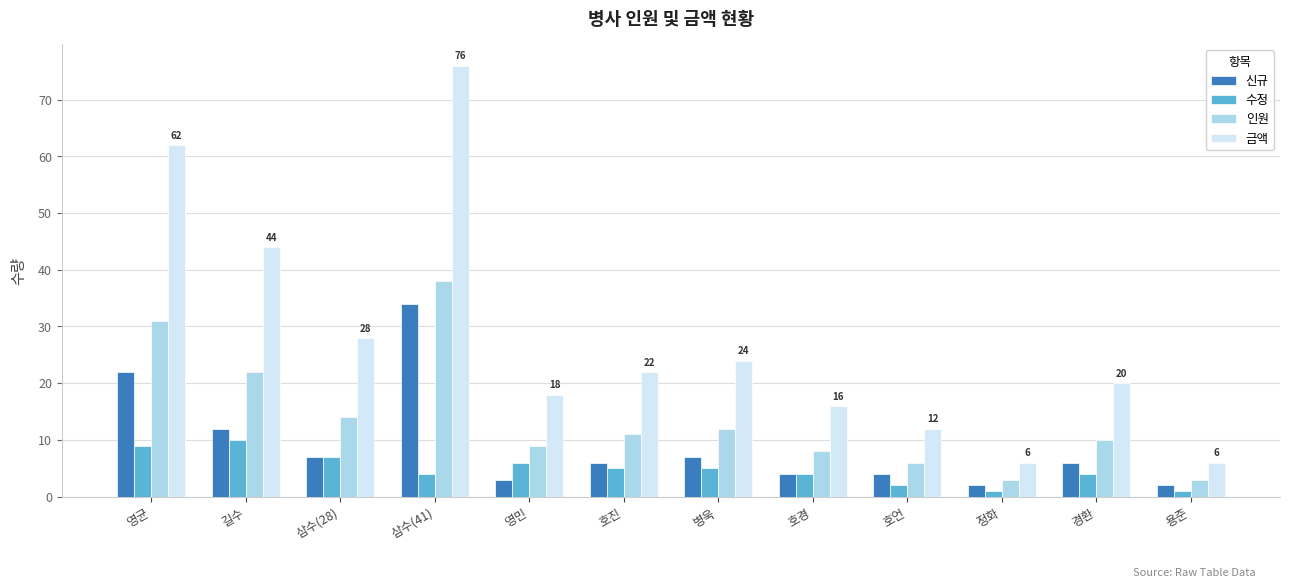

Reading right to left, what are all the values shown in this chart?

신규: 2	6	2	4	4	7	6	3	34	7	12	22
수정: 1	4	1	2	4	5	5	6	4	7	10	9
인원: 3	10	3	6	8	12	11	9	38	14	22	31
금액: 6	20	6	12	16	24	22	18	76	28	44	62